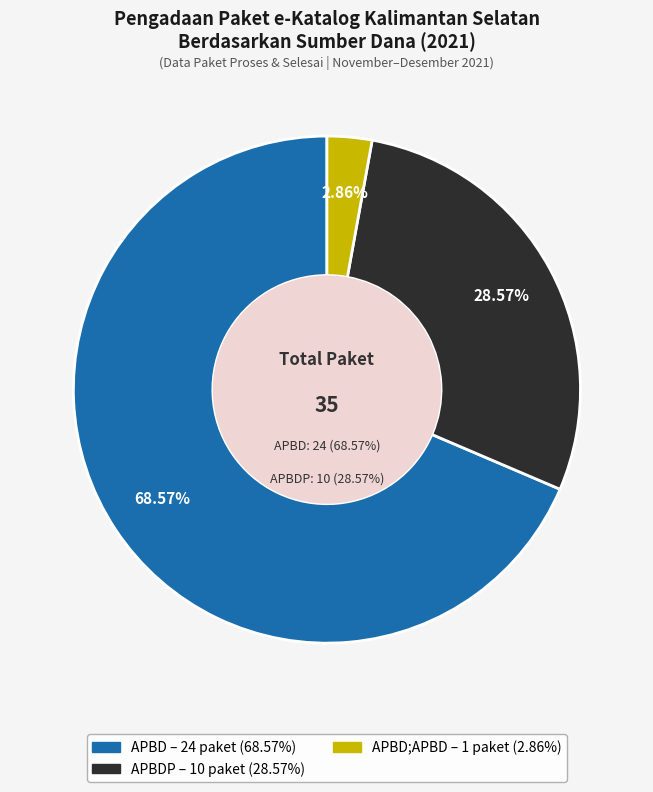

How many slices are in this pie chart?

3